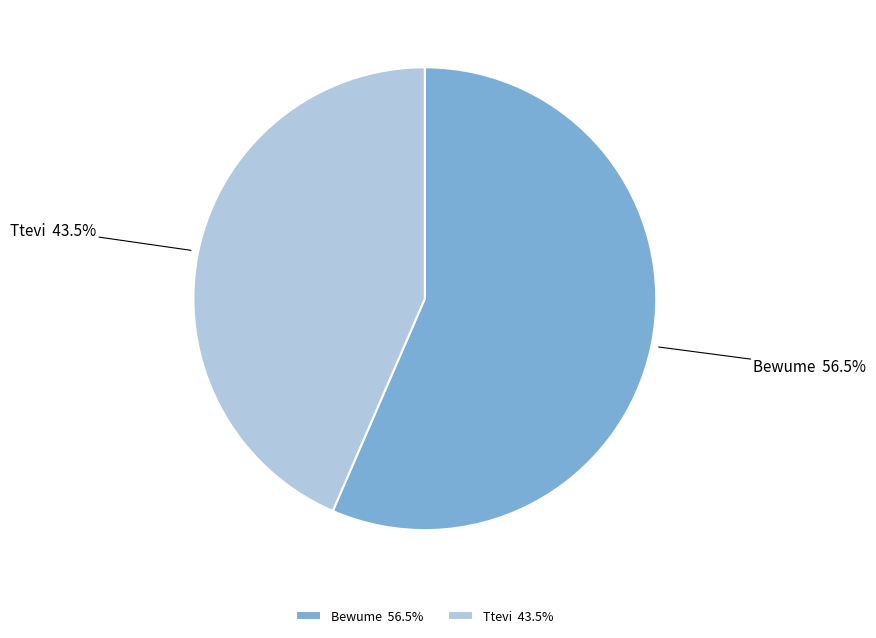

What portion of the pie excludes Bewume?

43.5%